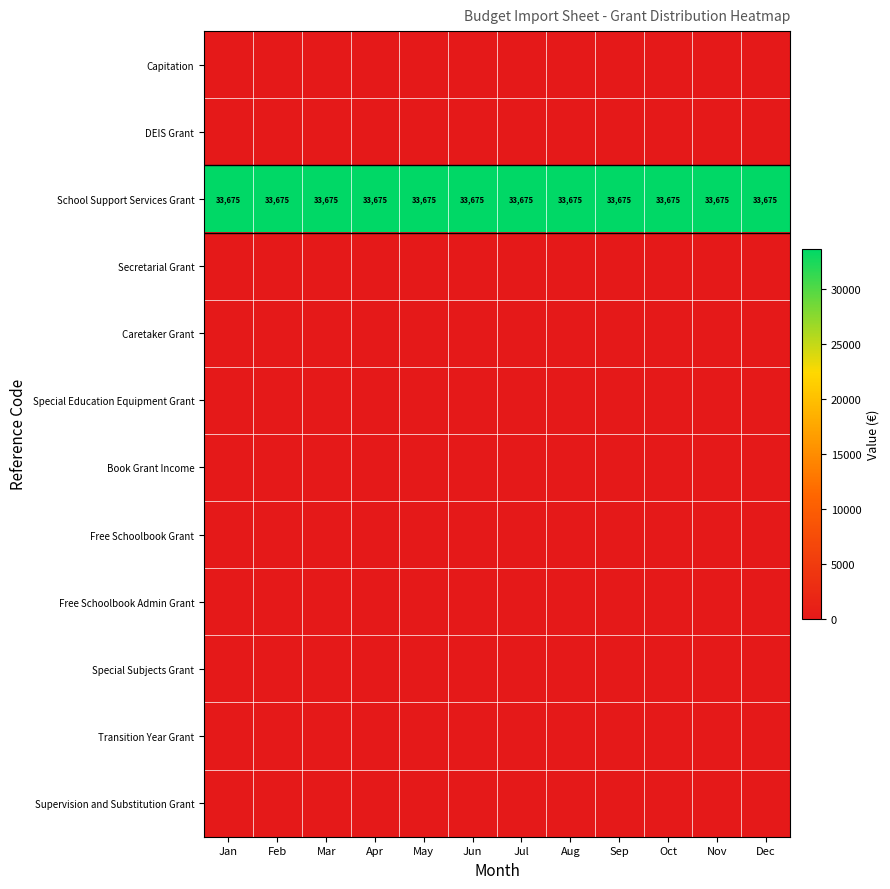

The School Support Services Grant series shows 60134 at Dec. True or false?

False